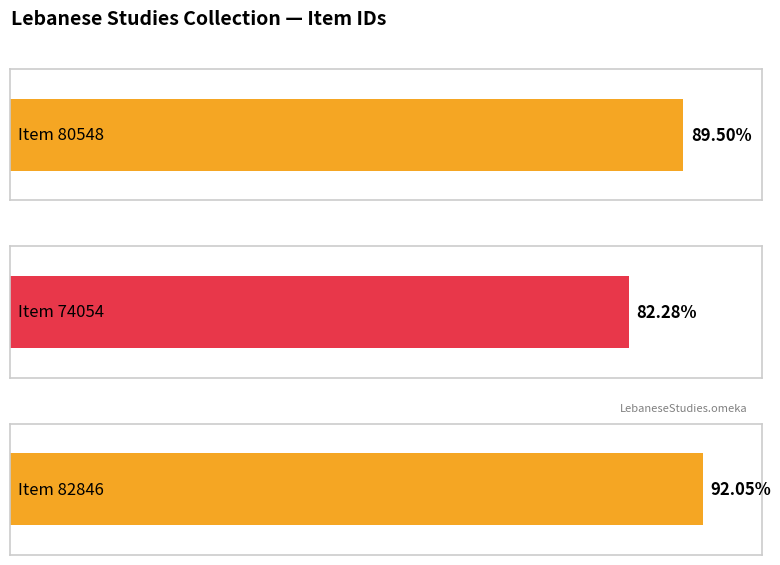

Which category has the highest value across all series?

Item 82846